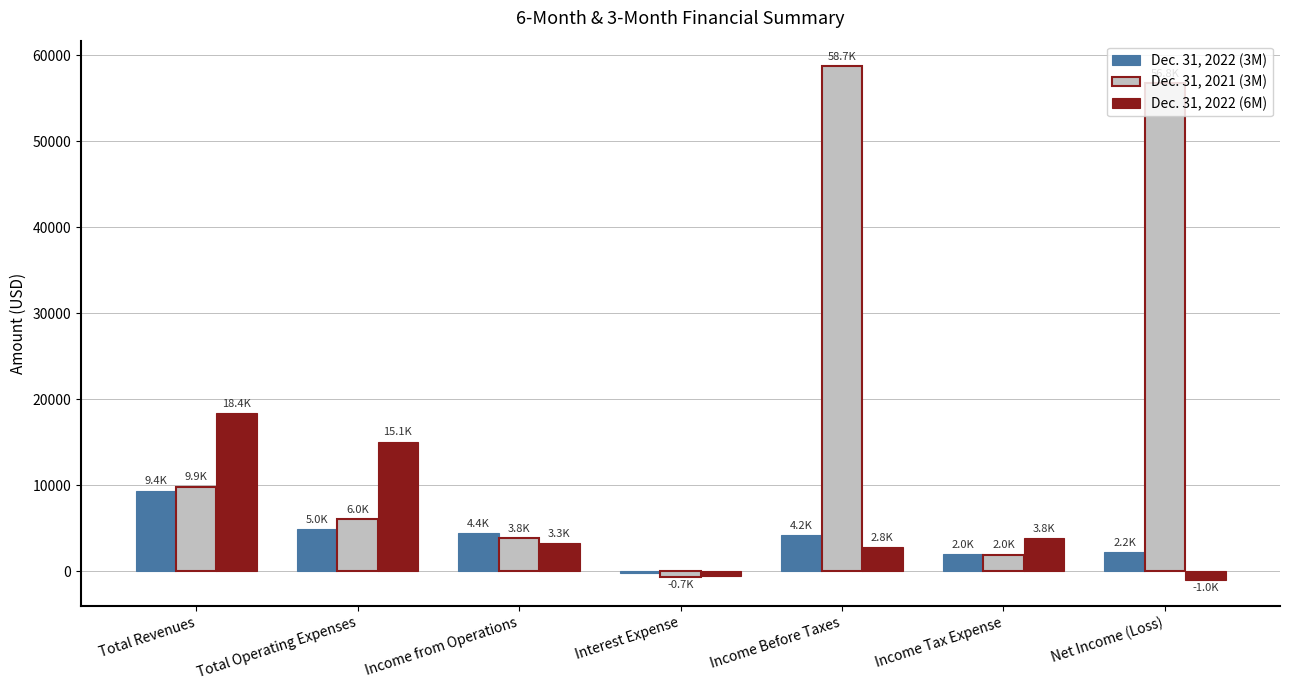

What is the total value across all series at Income Tax Expense?

7767